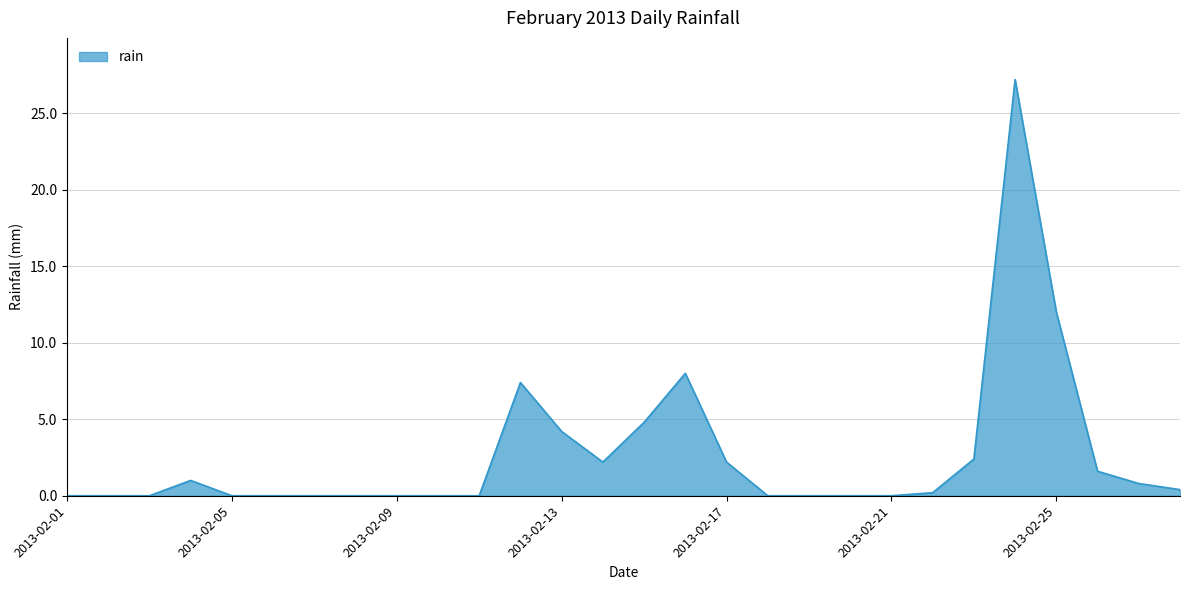

What is the greatest value displayed?

27.2